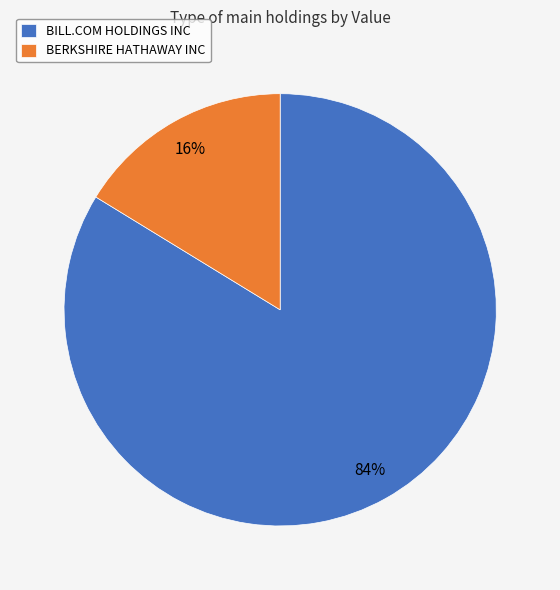

Between BERKSHIRE HATHAWAY INC and BILL.COM HOLDINGS INC, which is larger?

BILL.COM HOLDINGS INC